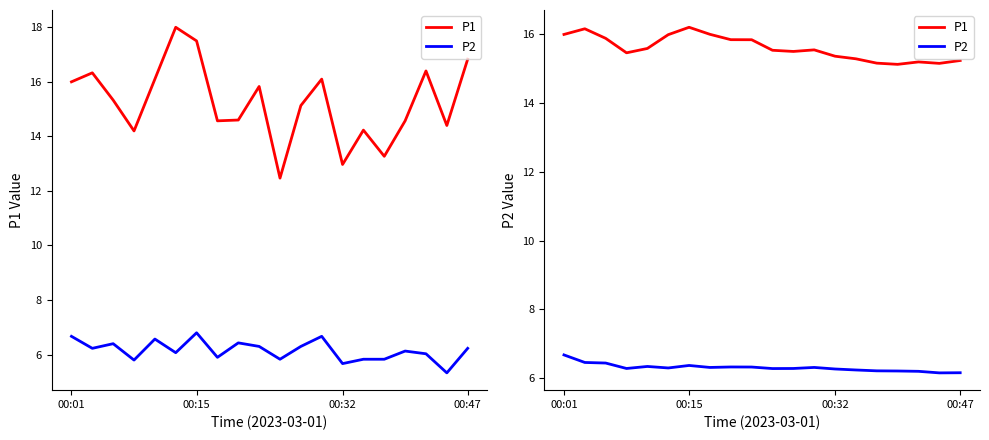

What are all the series names shown in the legend?

P1, P2